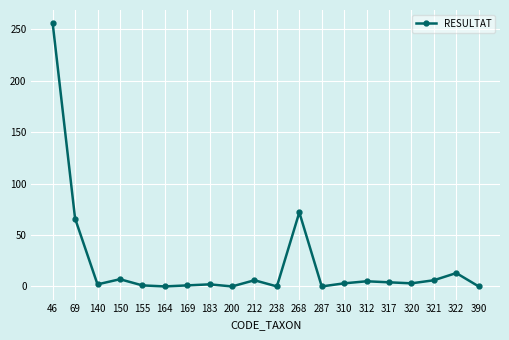

What is the difference between the maximum and minimum values?

256